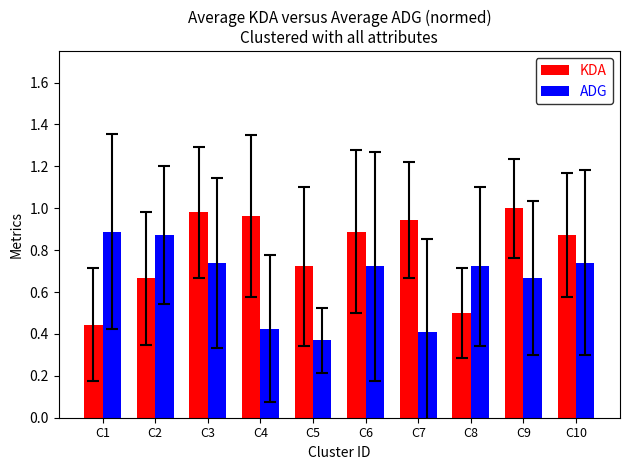

Count the number of categories in the chart.

10